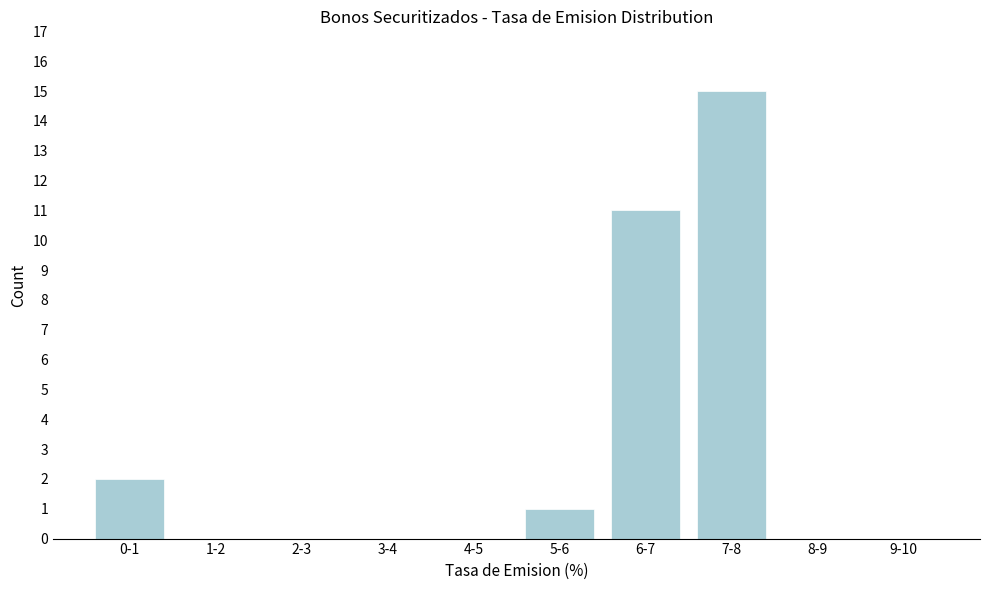

Reading right to left, transcribe all the data shown in this chart.

9-10=0	8-9=0	7-8=15	6-7=11	5-6=1	4-5=0	3-4=0	2-3=0	1-2=0	0-1=2